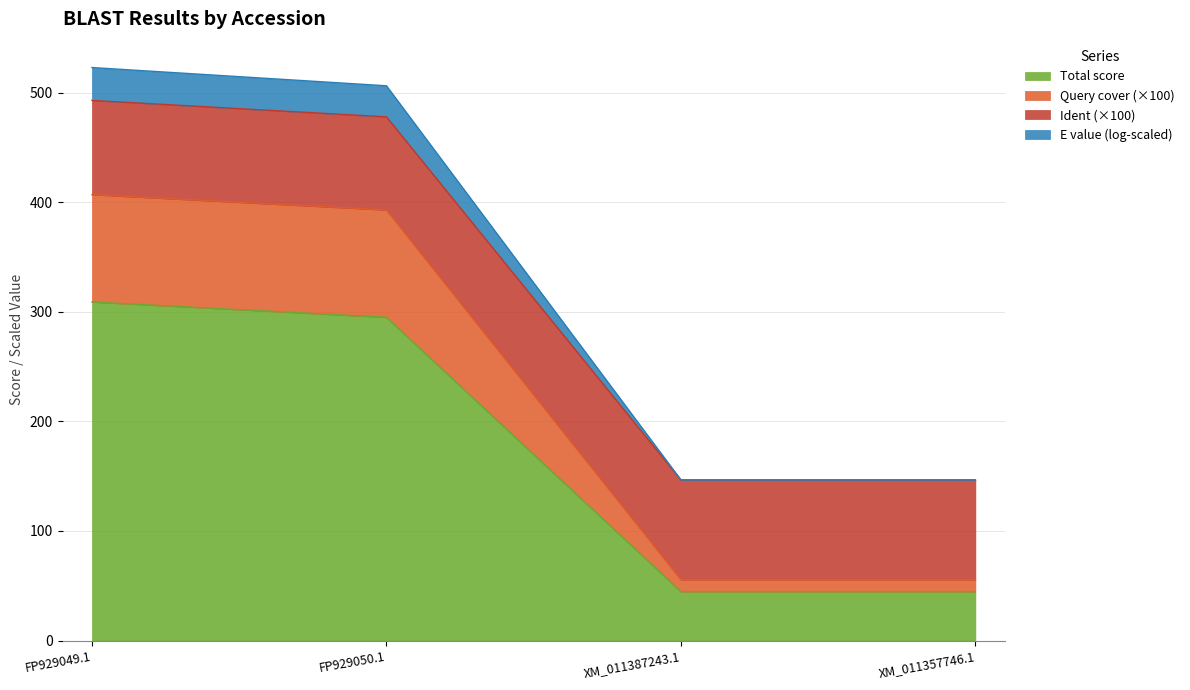

True or false: E value has more than 1 points higher than both neighbors.

False